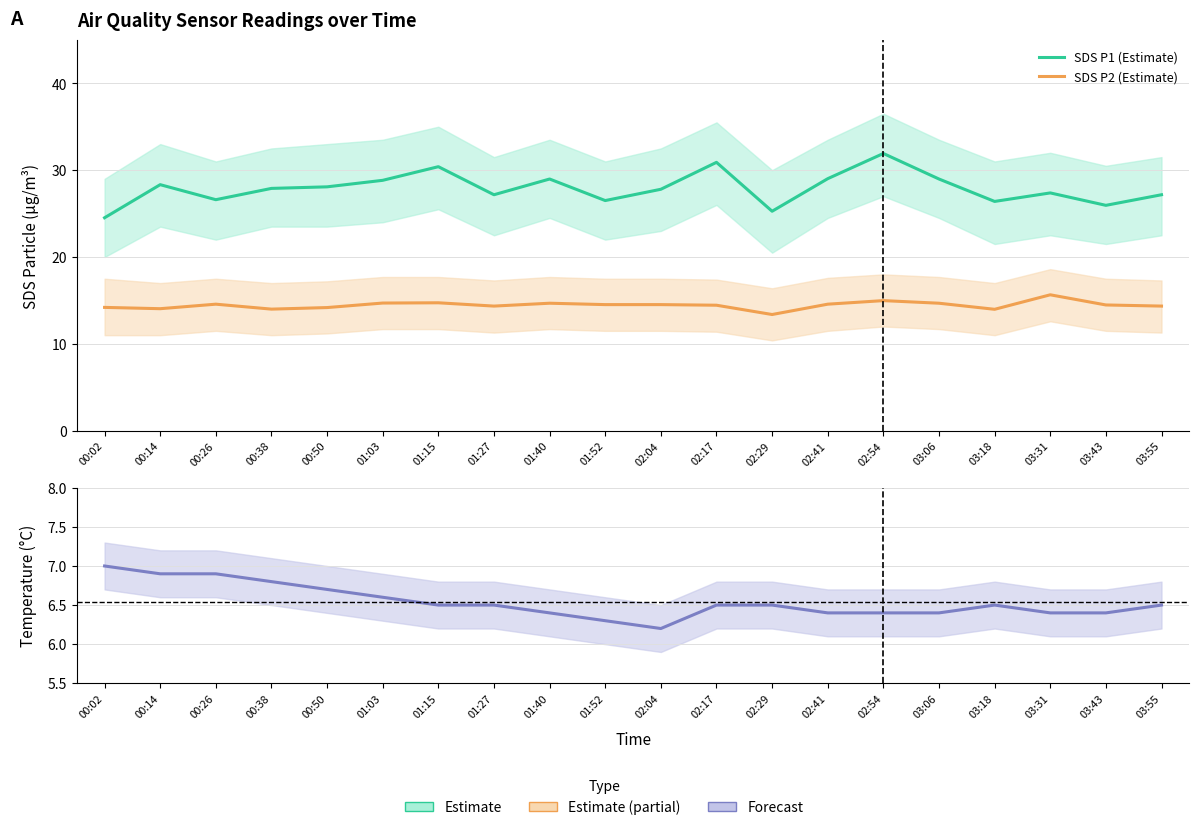

How many interior local valleys does the SDS P2 (Estimate) series have?

5